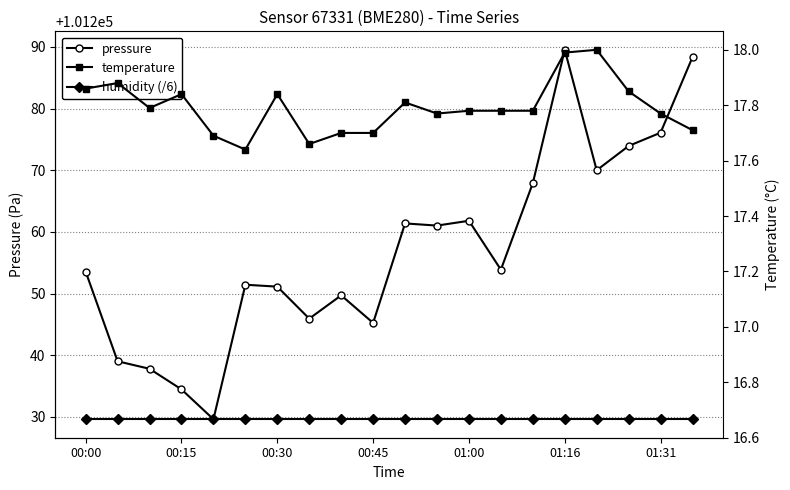

True or false: humidity (/6) has more than 0 interior local peaks.

False